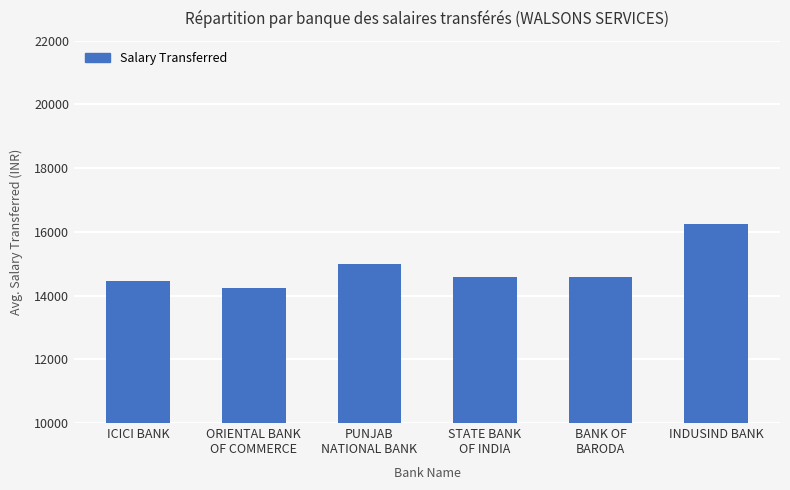

What is the value of the 3rd bar from the left?

14996